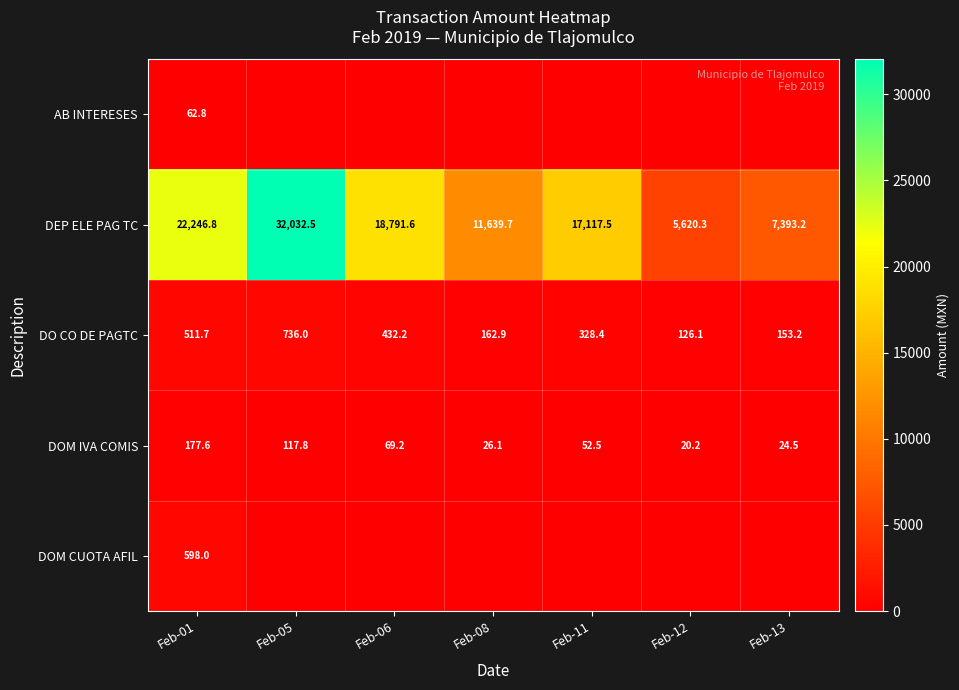

Rank the series at Feb-01 from highest to lowest value.

DEP ELE PAG TC, DOM CUOTA AFIL, DO CO DE PAGTC, DOM IVA COMIS, AB INTERESES